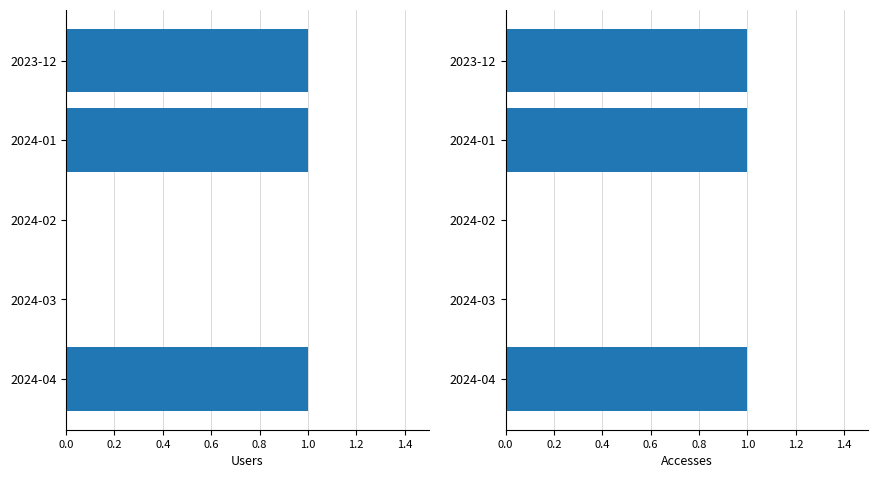

Rank the series at 2024-01 from lowest to highest value.

Users, Accesses